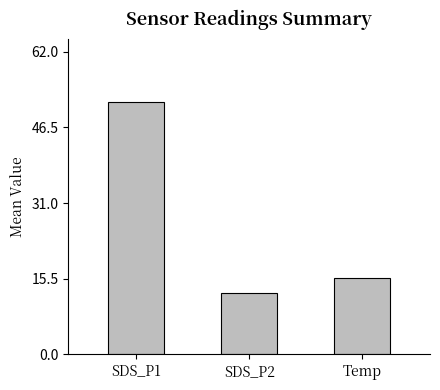

What is the label of the 1st bar from the left?

SDS_P1